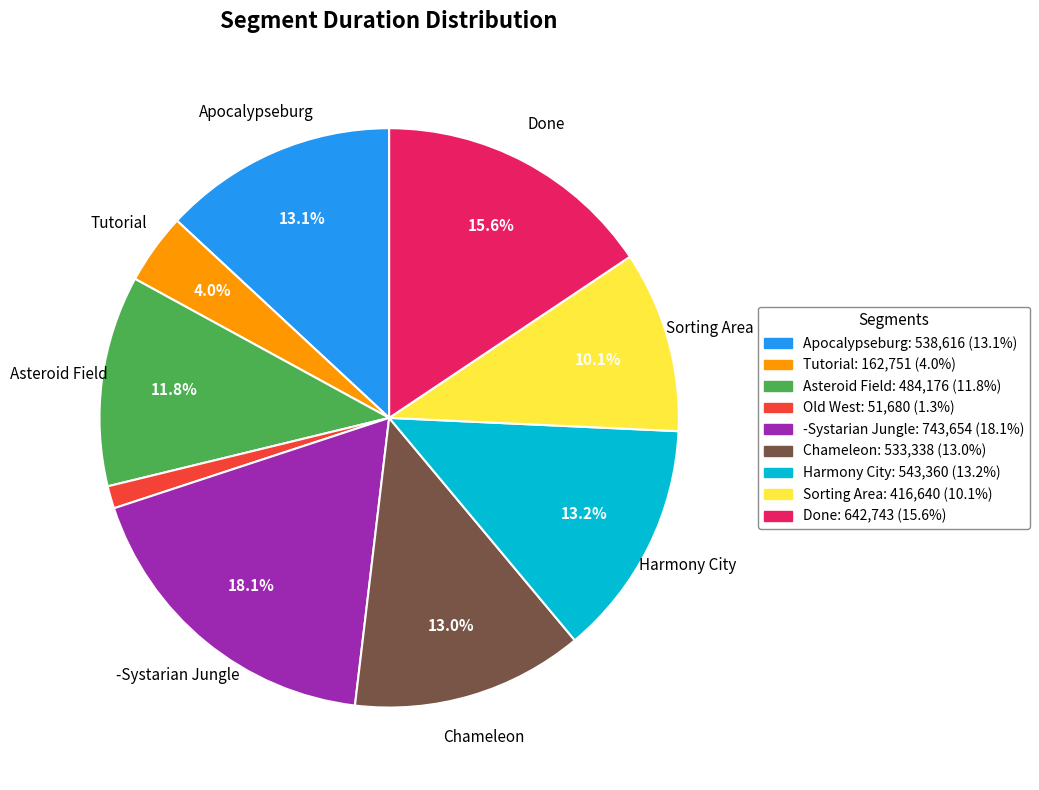

What percentage is the -Systarian Jungle slice, to the nearest percent?

18%